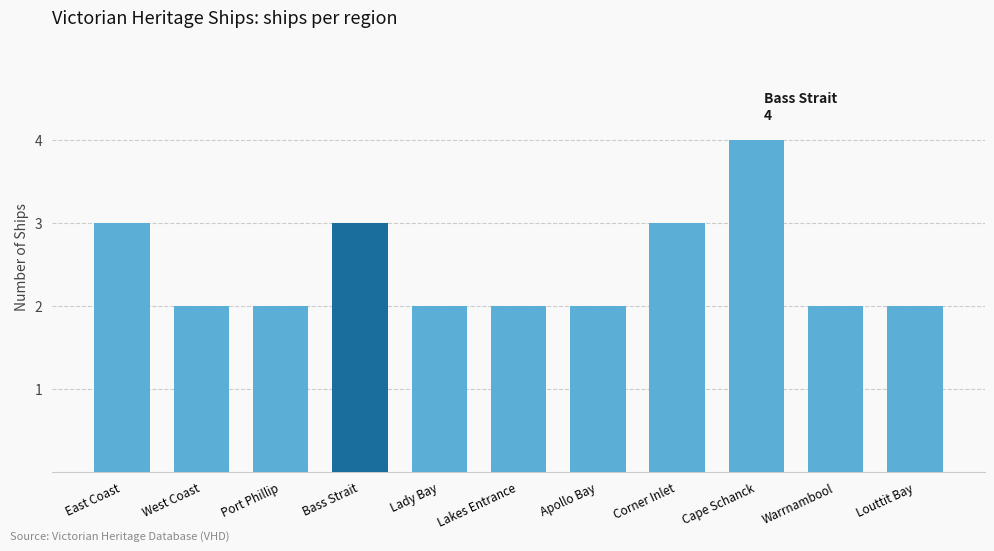

What is the maximum value shown in the chart?

4